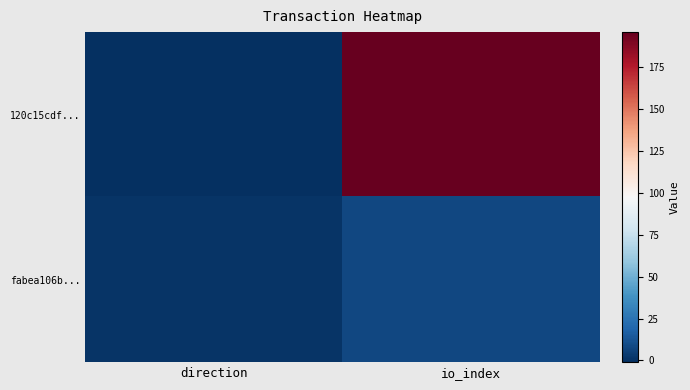

List the series in order of their peak value, lowest first.

fabea106b..., 120c15cdf...